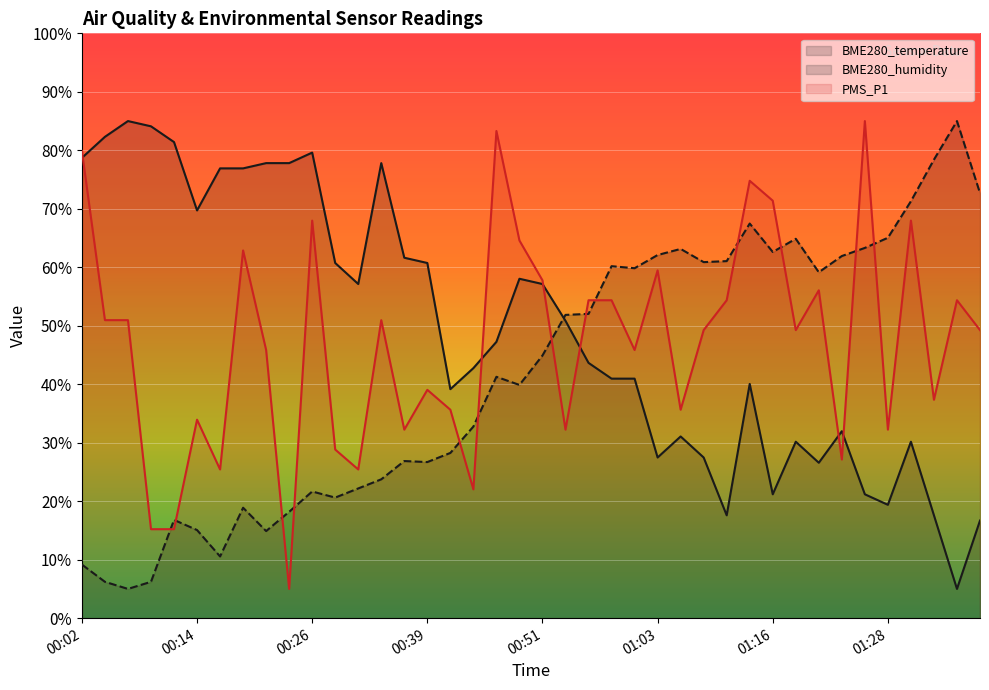

How many series are shown in this chart?

3